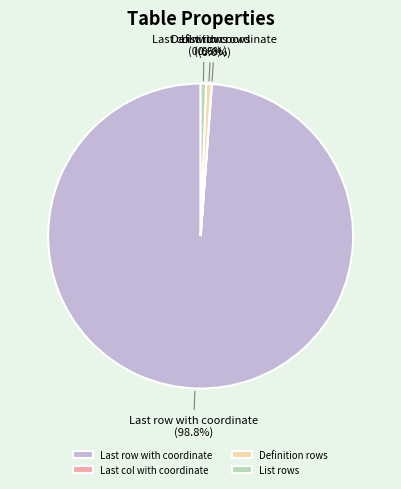

Is there any slice that represents more than half of the pie?

Yes